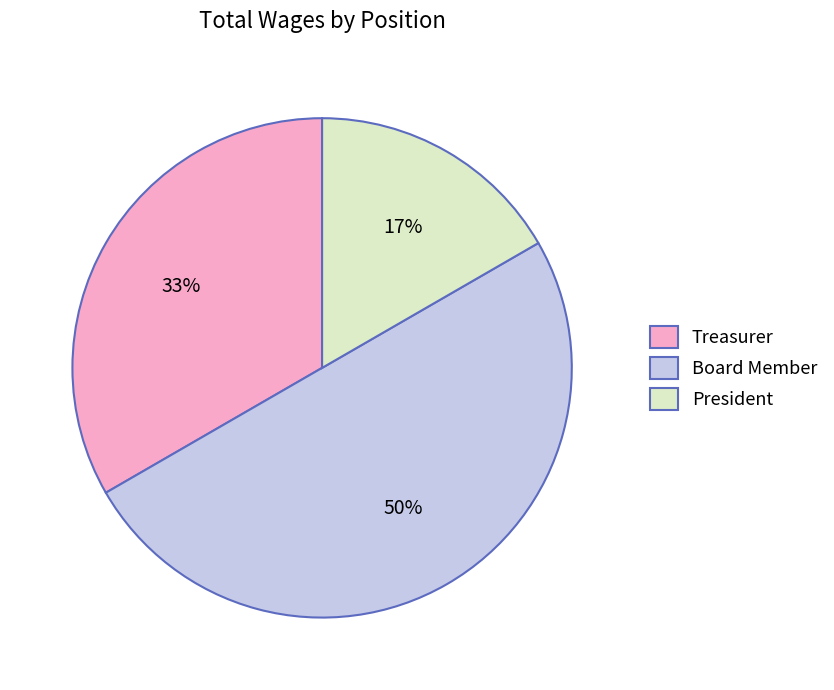

True or false: President accounts for 24% of the total.

False